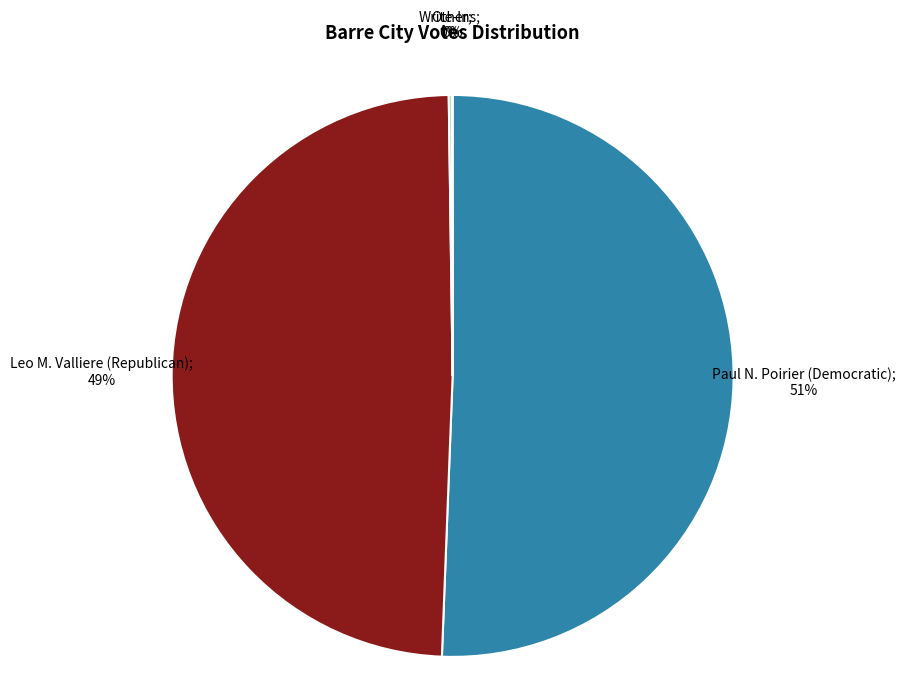

To the nearest percent, what is the average slice percentage?

25%